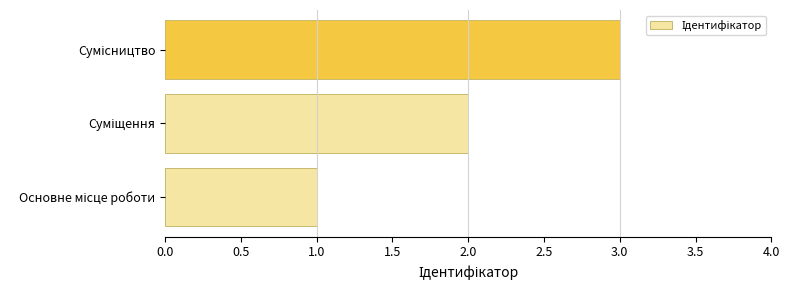

How many values are below 2?

1